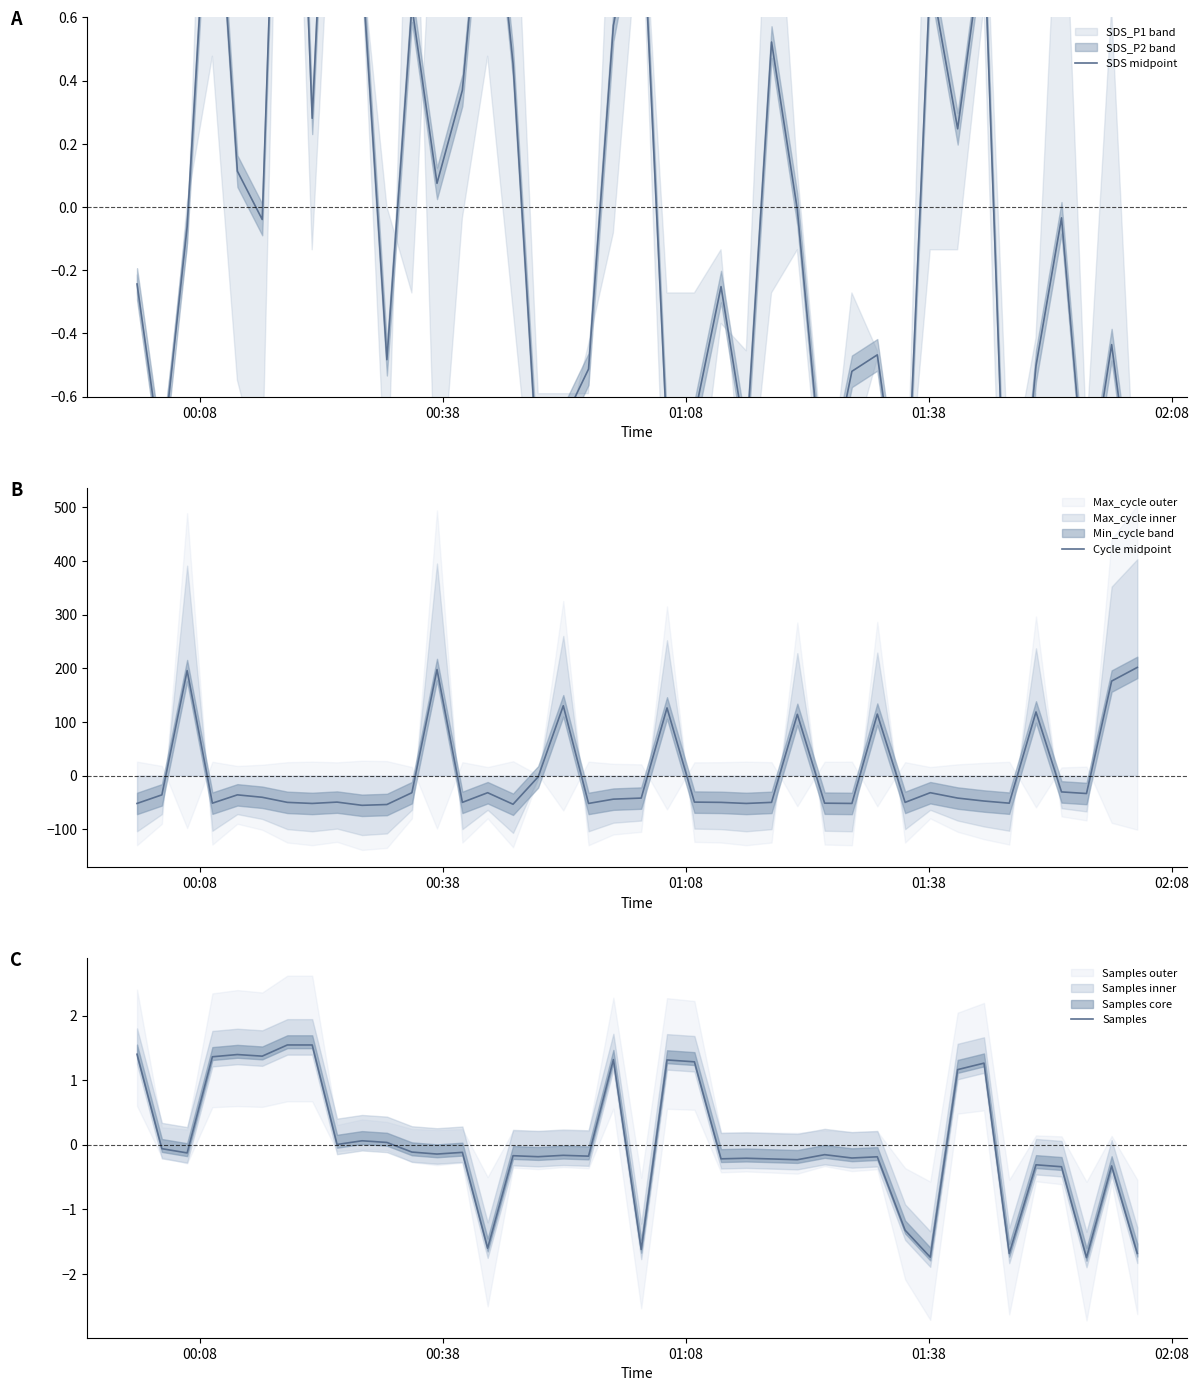

What is the minimum value for Cycle midpoint?

-55.4